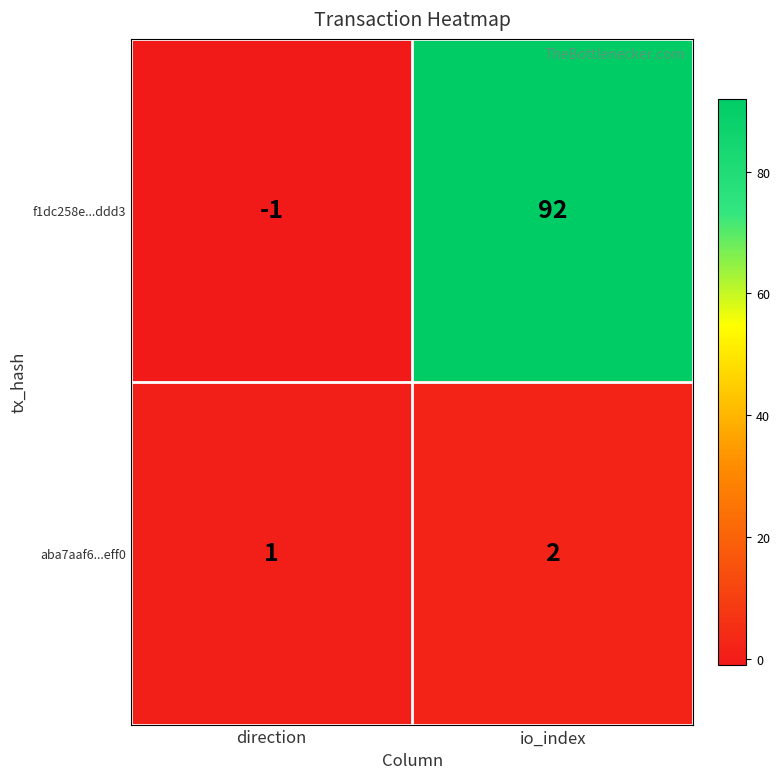

List the series in order of their peak value, lowest first.

aba7aaf6...eff0, f1dc258e...ddd3